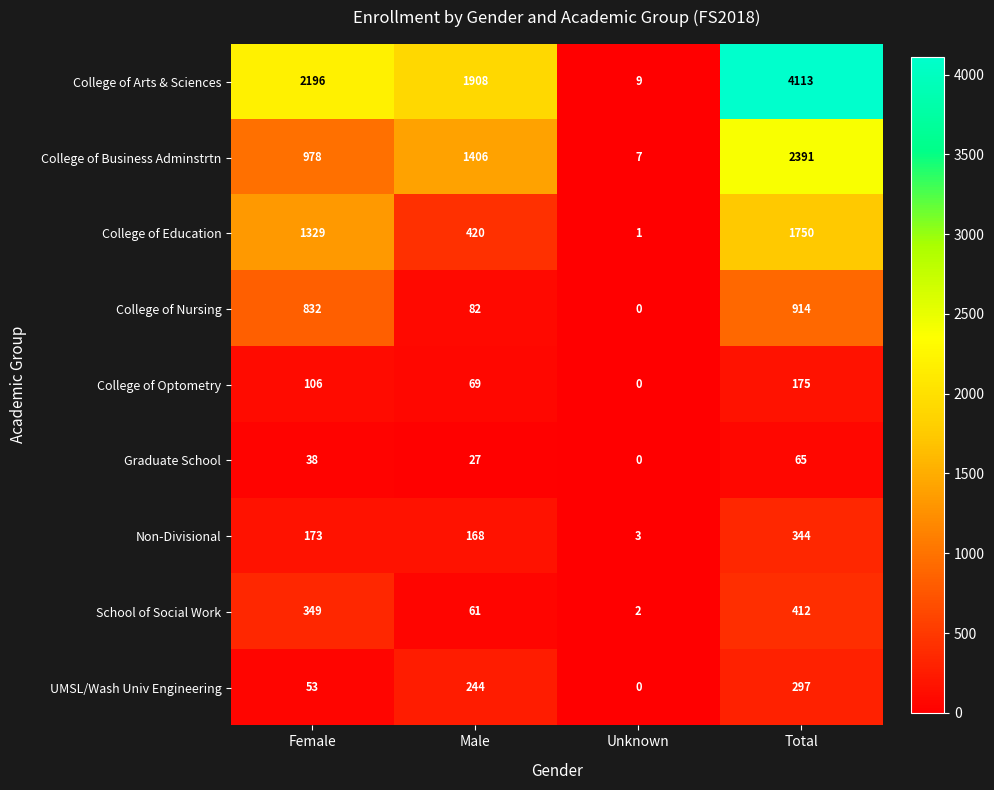

Which series has the widest spread of values?

College of Arts & Sciences